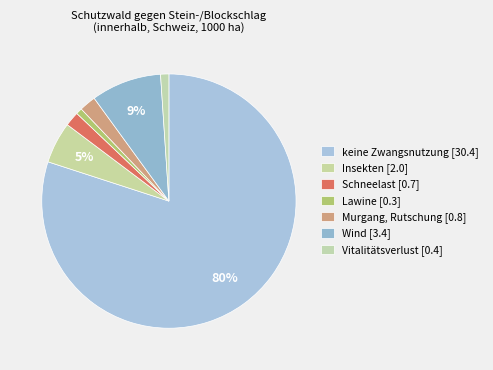

True or false: Murgang, Rutschung accounts for 2% of the total.

True